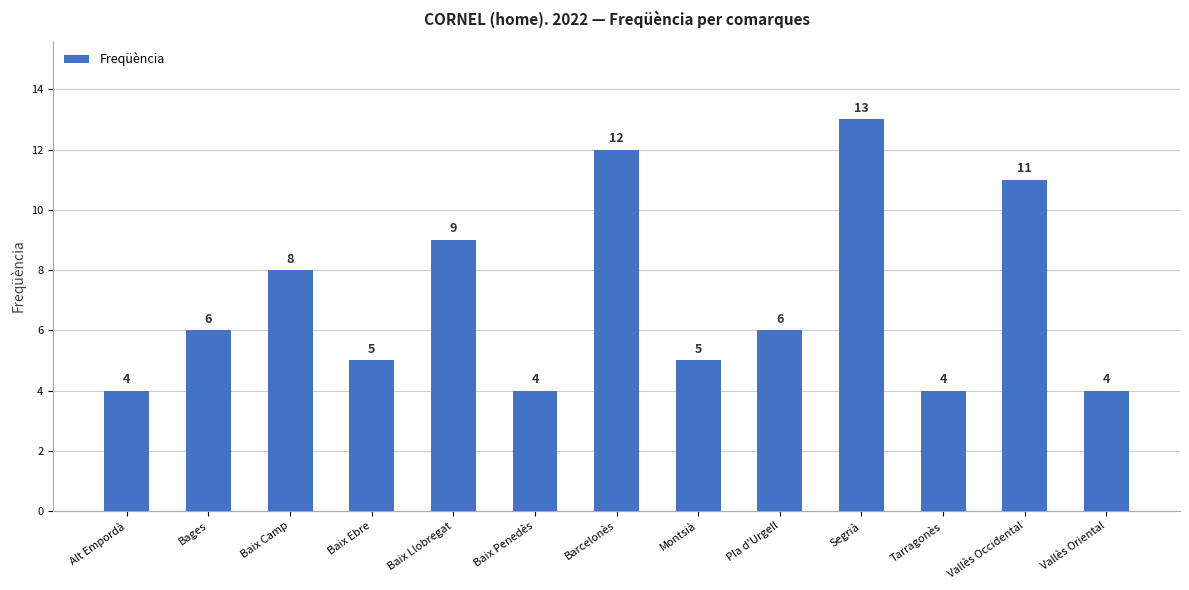

The chart shows a value of 2 at Vallès Oriental. True or false?

False